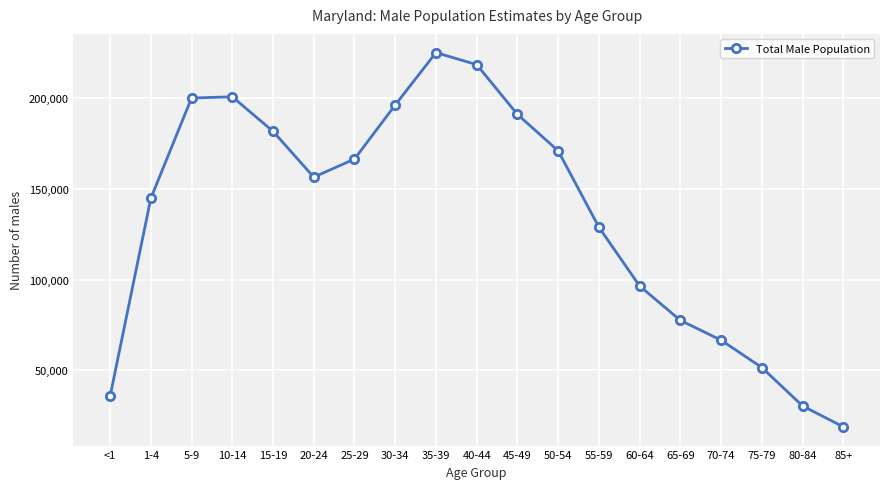

The value at 55-59 is 128855. True or false?

True